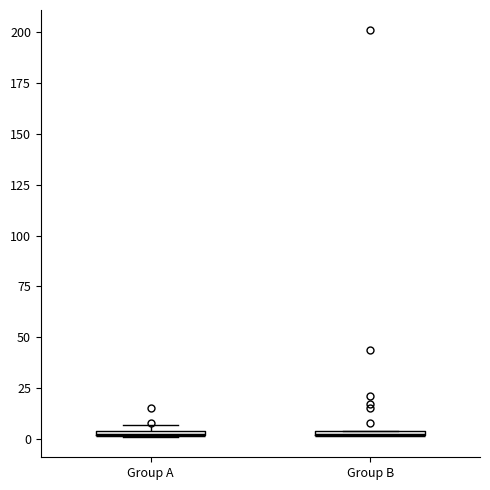

Where is the lower edge of the box for Group A on the y-axis? The values are not printed on the chart, so give them approximately, as read against the axis.

0